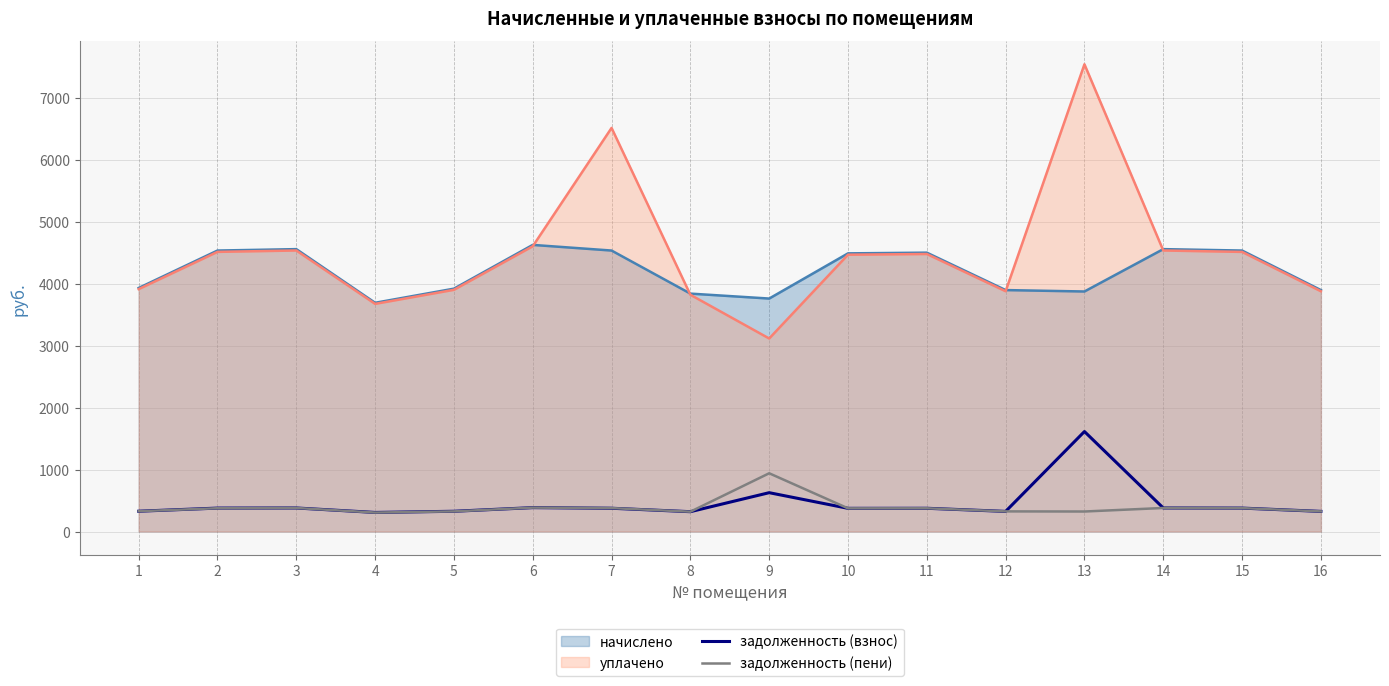

What is the average value of the задолженность (пени) series?

388.3